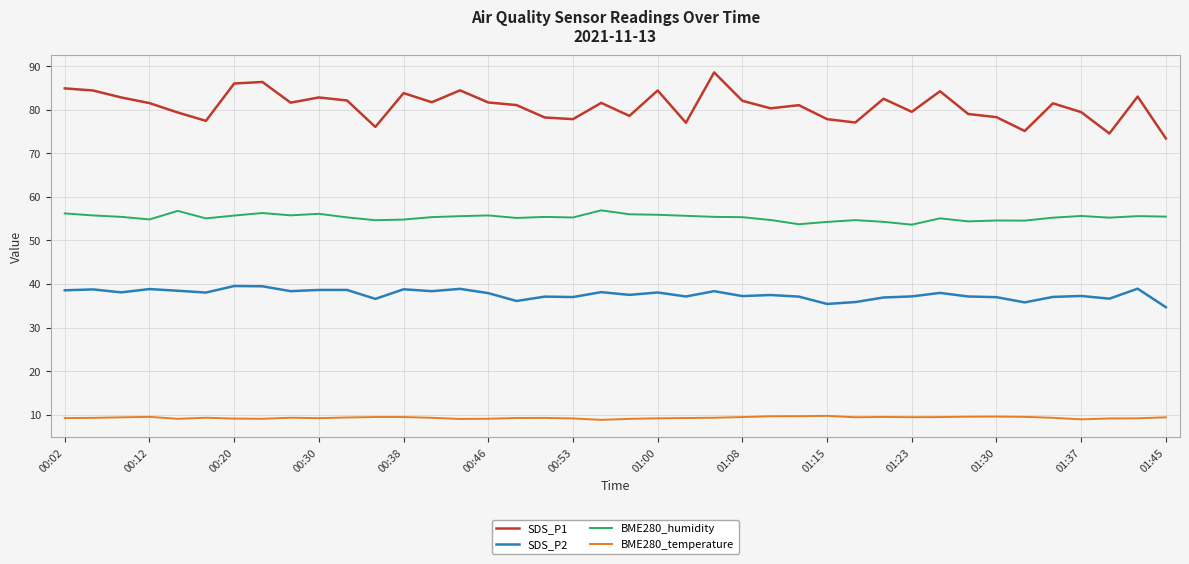

What is the maximum value for BME280_temperature?

9.7